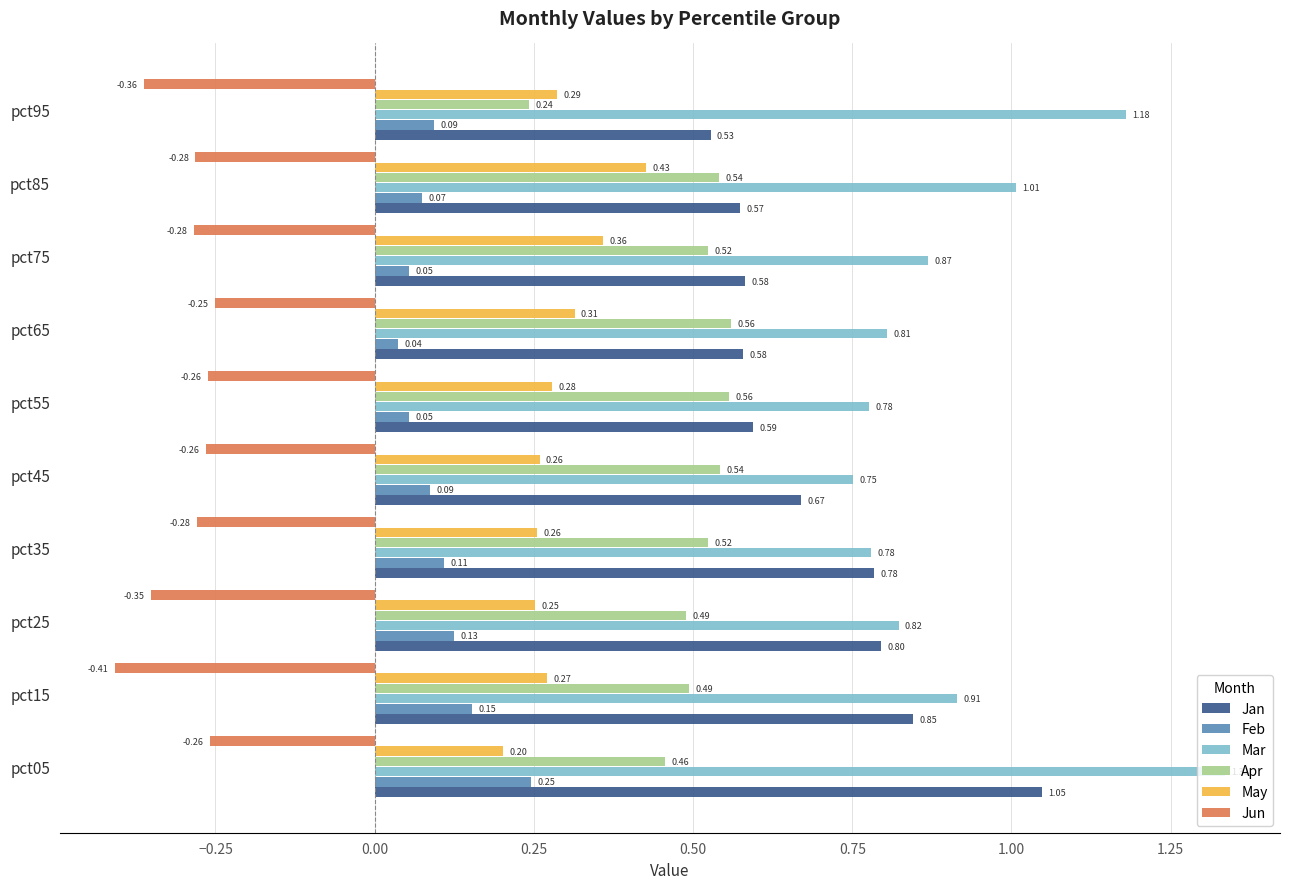

Rank the series by their average value, from lowest to highest.

Jun, Feb, May, Apr, Jan, Mar